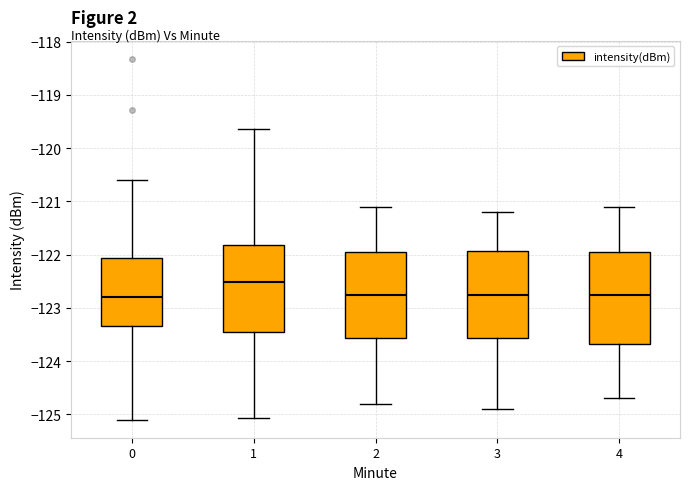

Where does the median line of the box at x = 1 sit on the y-axis? The values are not printed on the chart, so give them approximately, as read against the axis.

-122.5